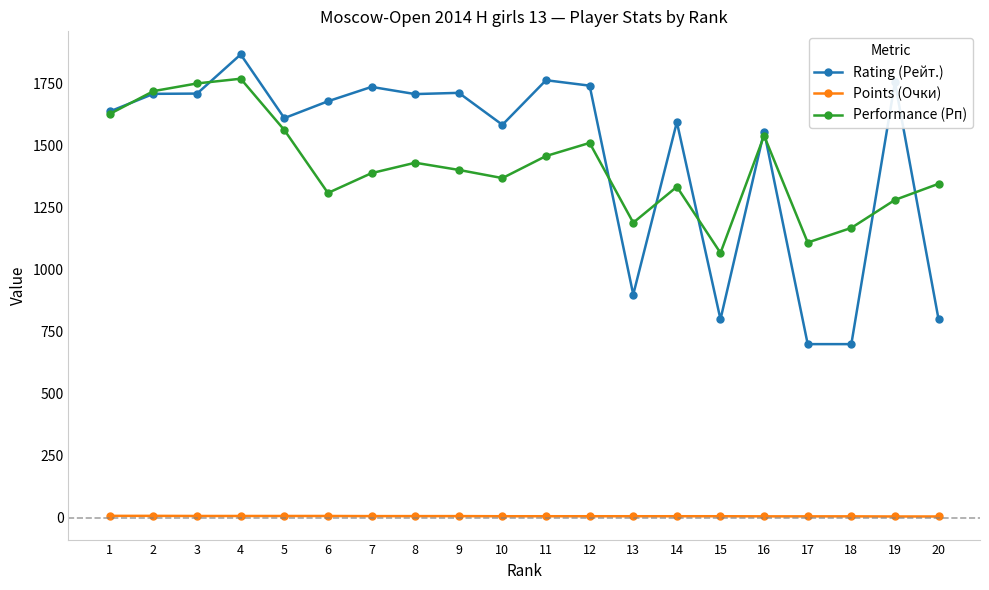

Is this an area chart (filled region under the line)?

No